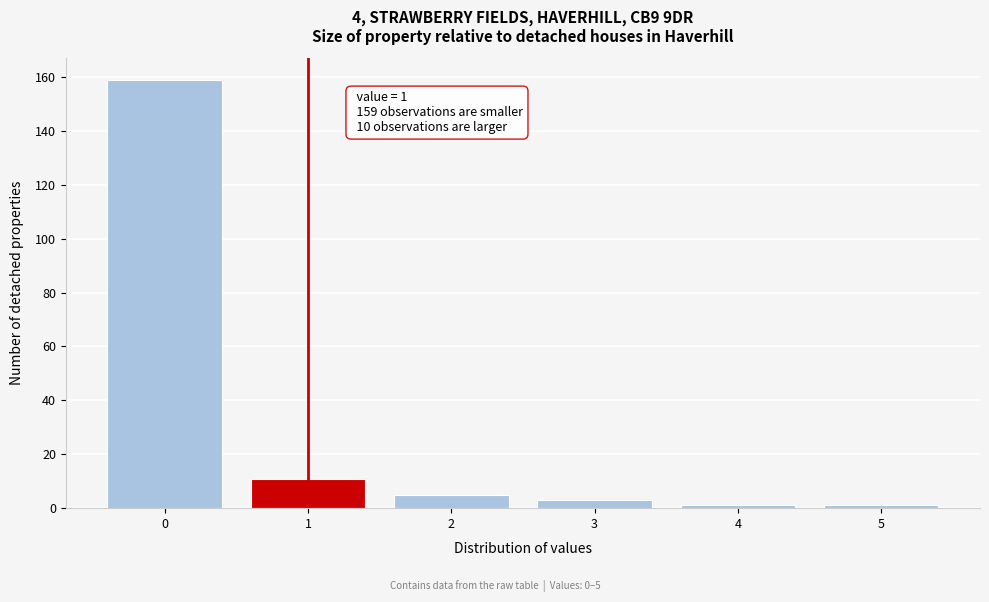

Which range on the x-axis has the tallest bar?

-0.5 to 0.5